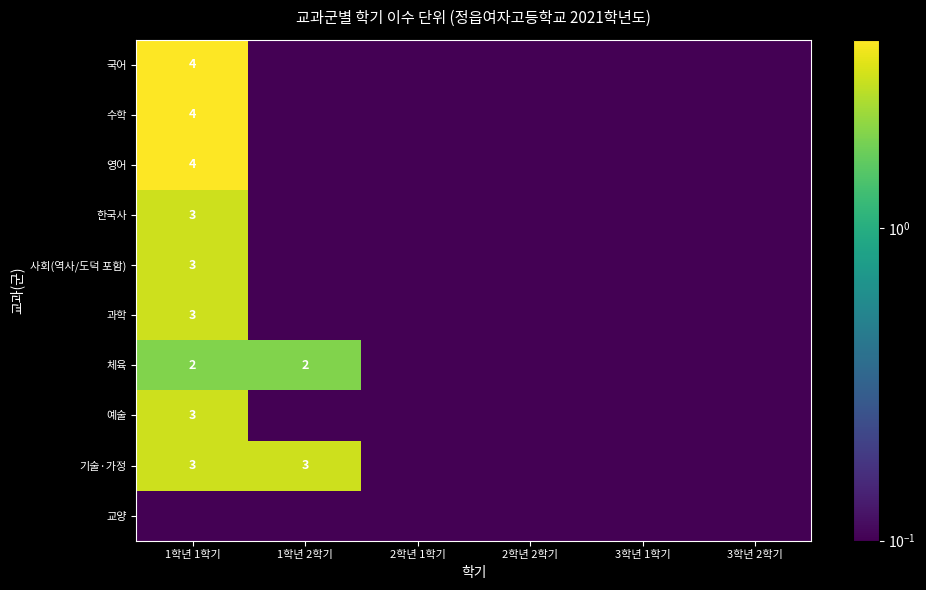

True or false: 체육 has a value of 2.0 at 1학년 1학기.

True